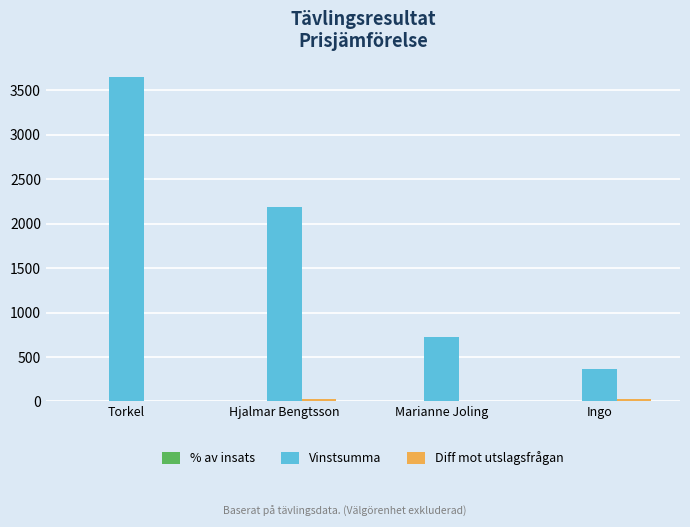

Which category has the highest value across all series?

Torkel